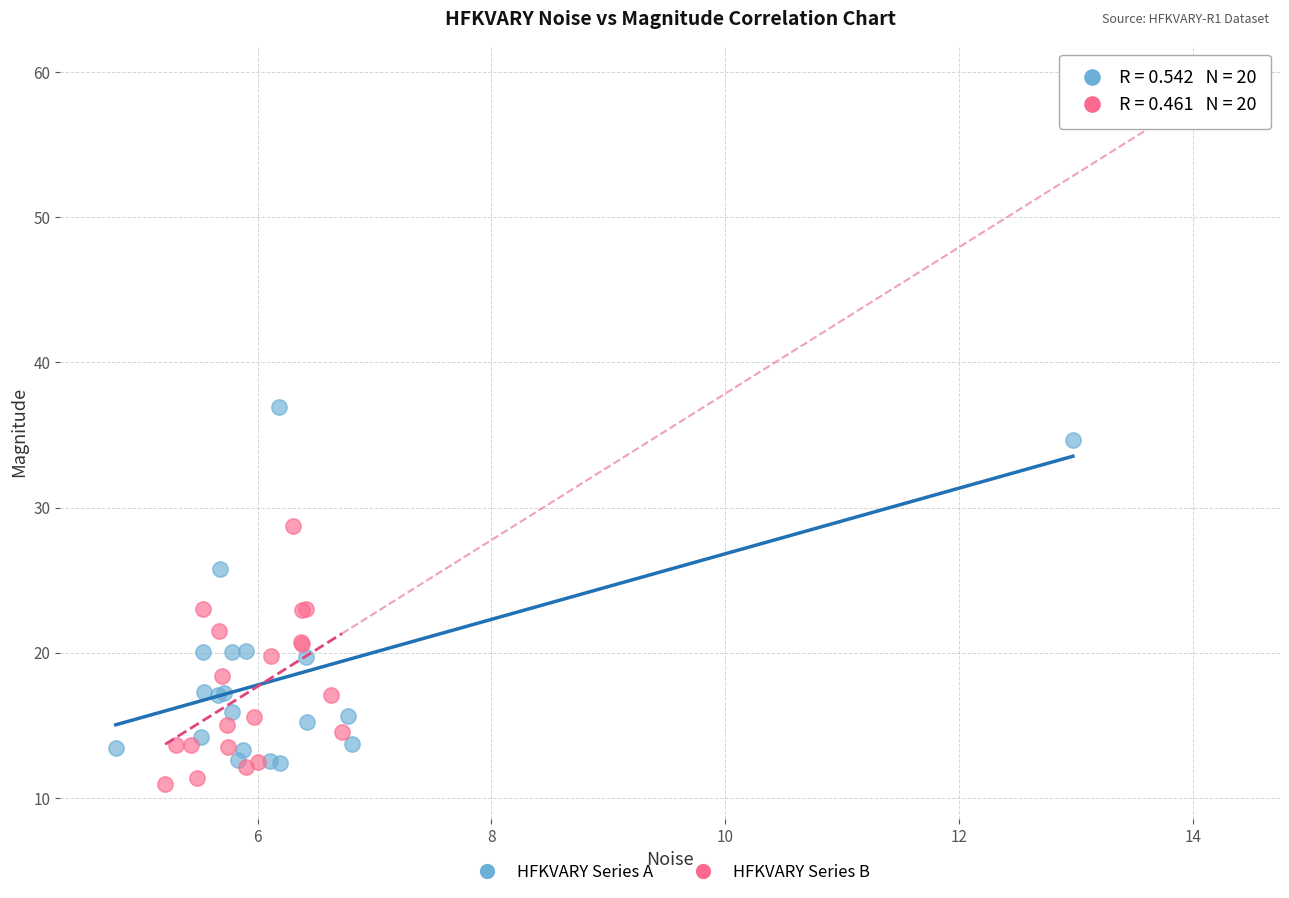

Which series has the widest spread of Y values?

HFKVARY Series A